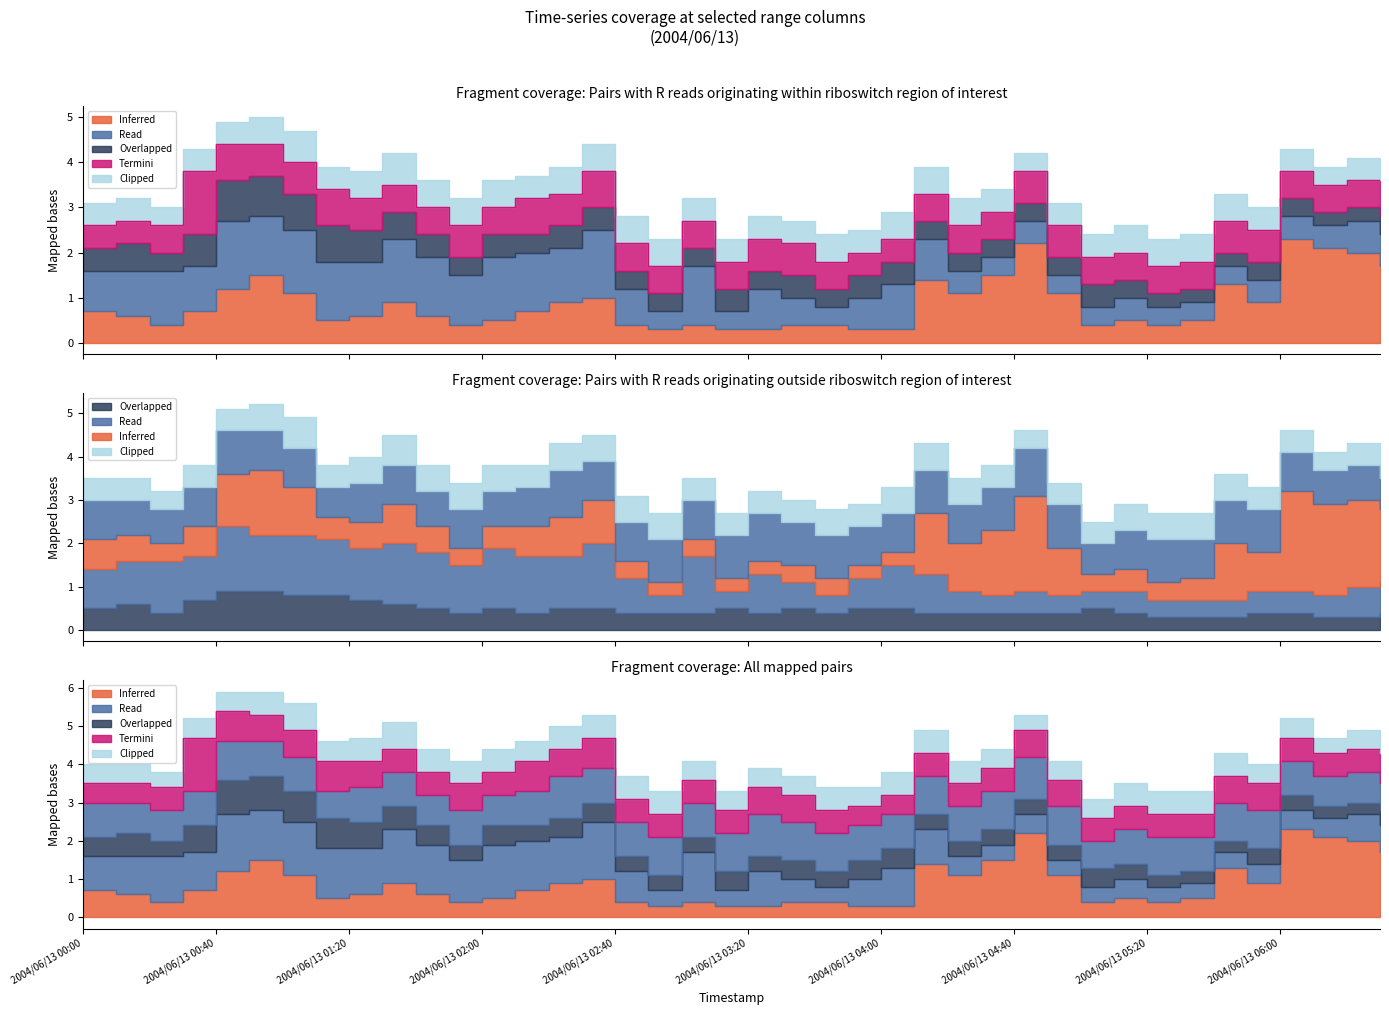

At how many categories does at least one series exceed 0?

40